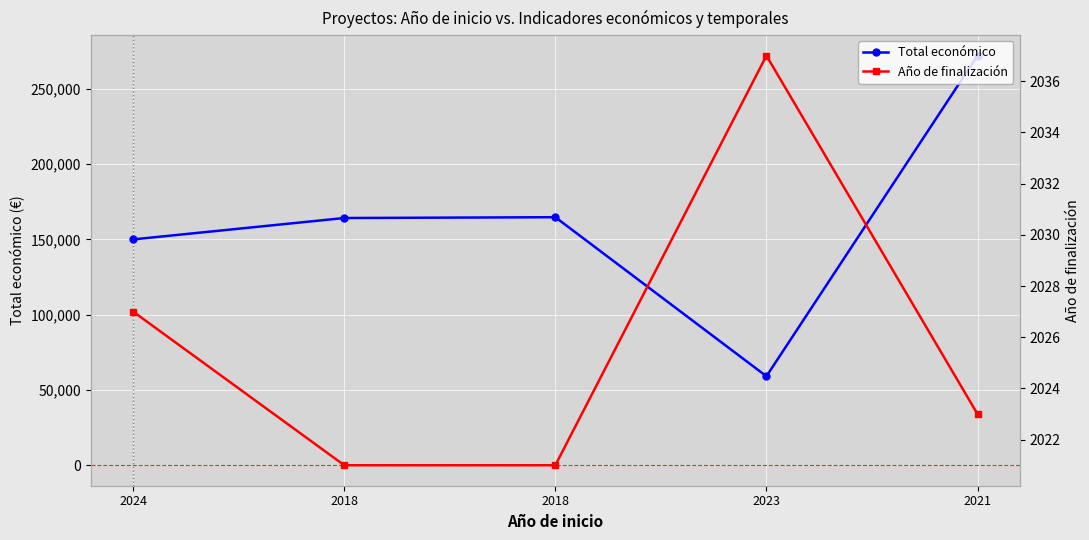

What is the highest value of the Año de finalización series?

2037